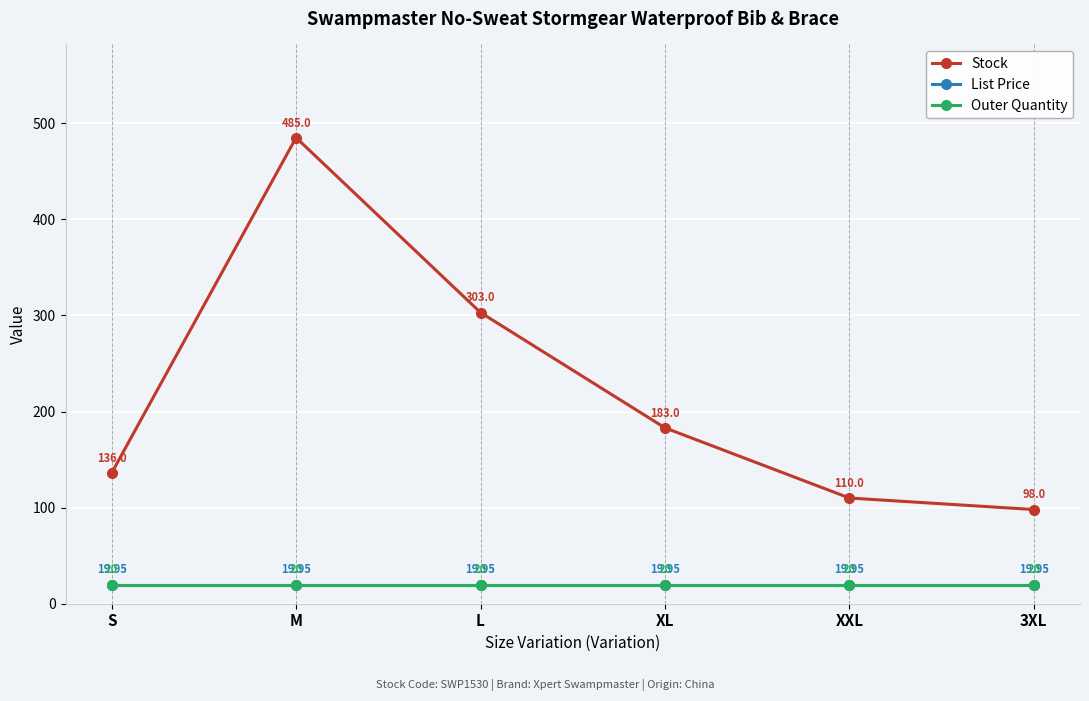

What is the label of the 4th point from the left?

XL